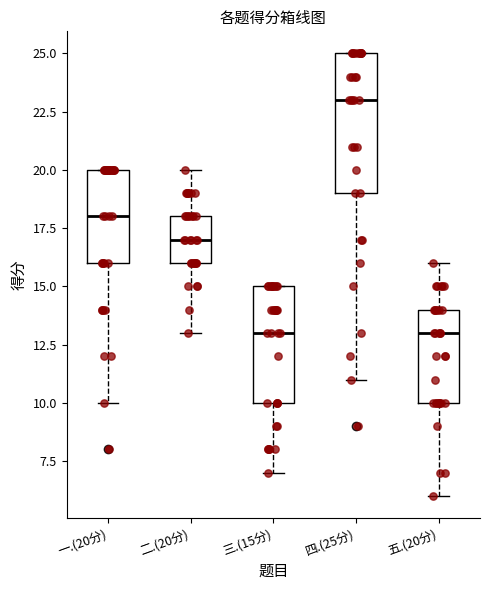

Which box's median line is the highest?

四.(25分)